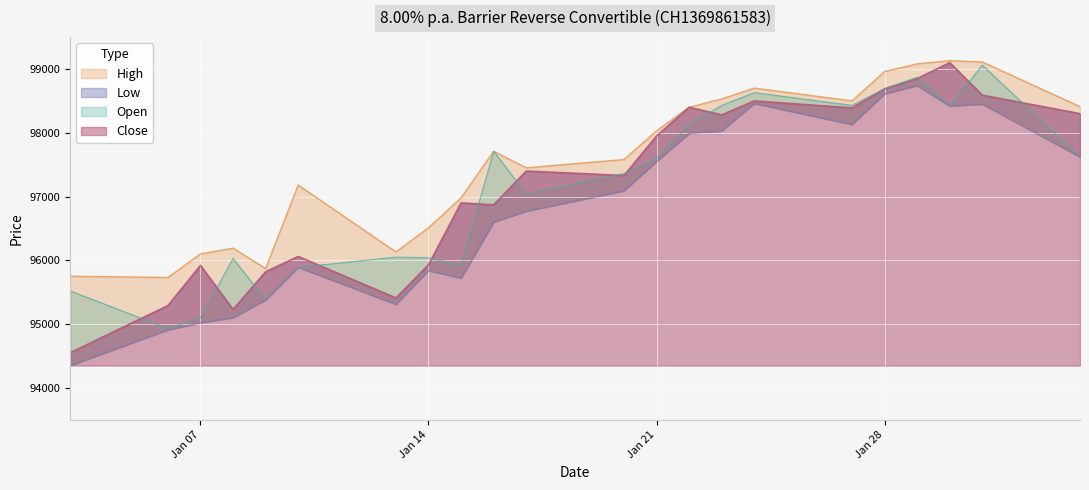

True or false: Open and Close cross at least once.

True